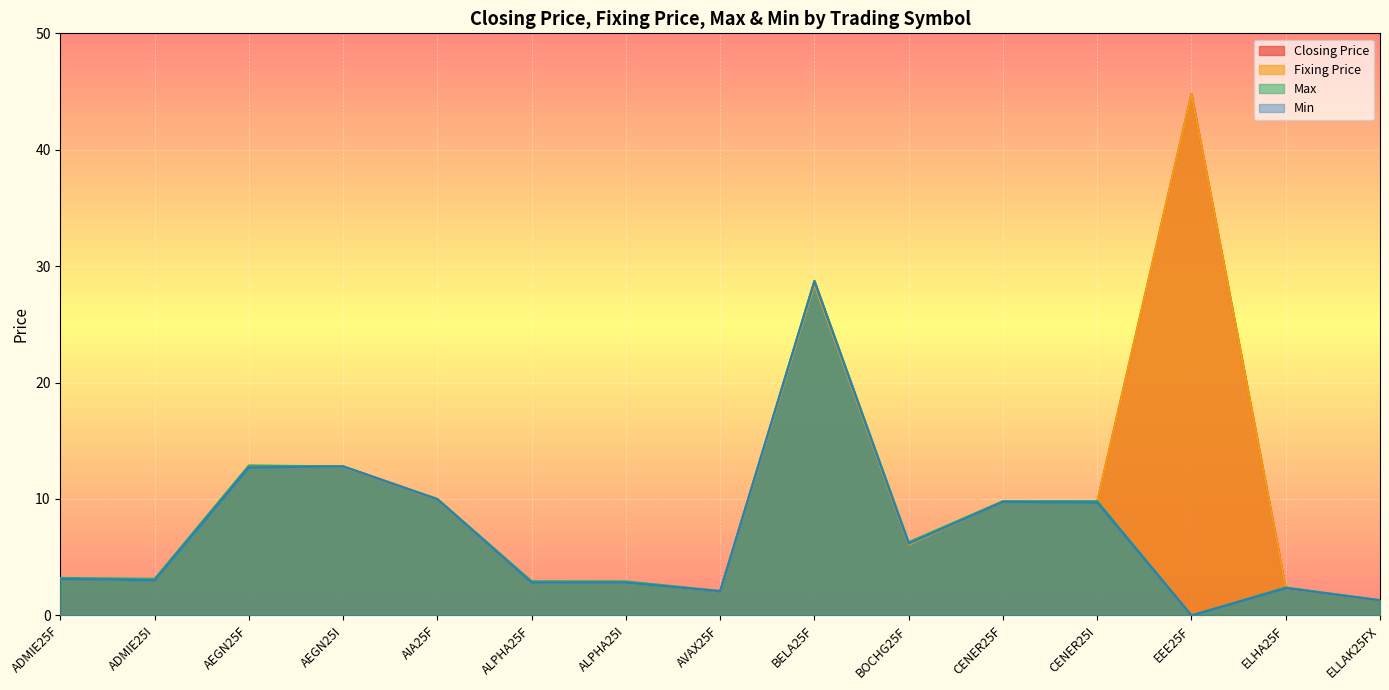

At which label does Fixing Price reach its minimum?

ELLAK25FX